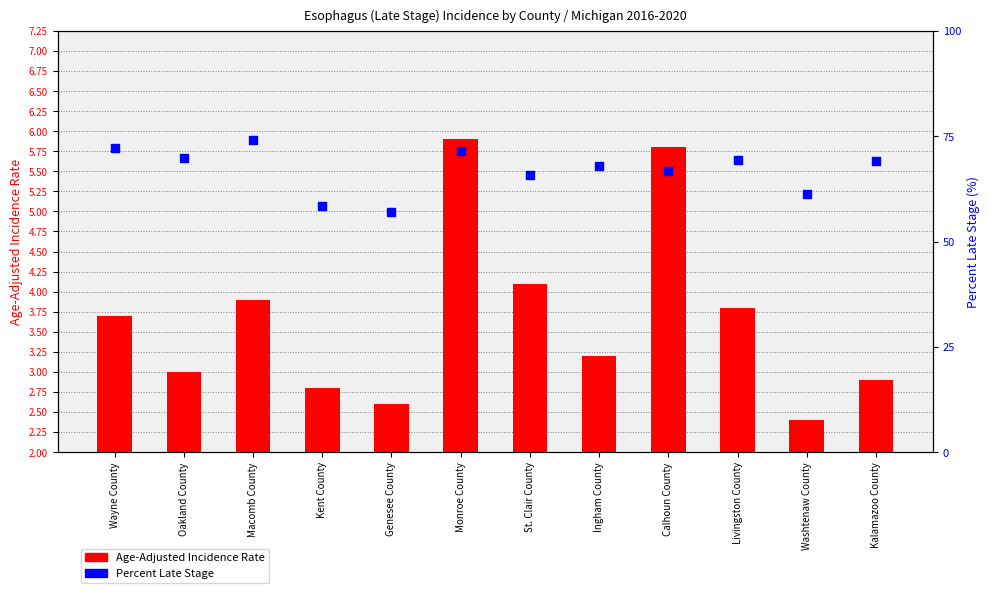

At which category is the sum across all series the highest?

Macomb County